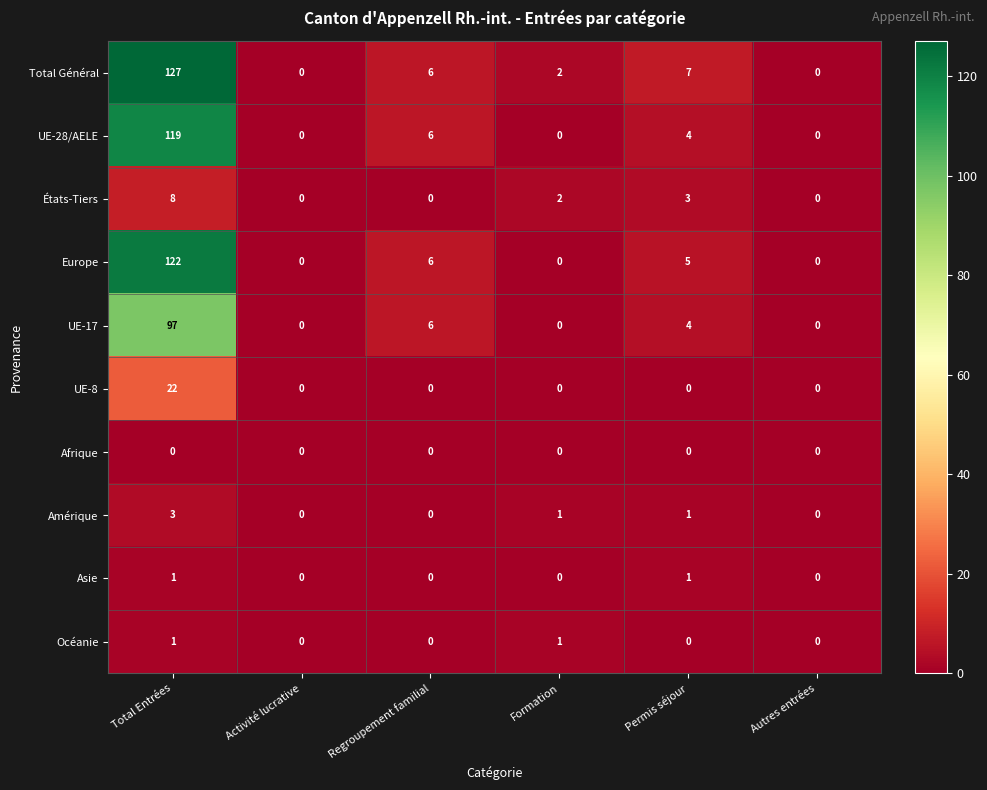

What is the highest value of the Total Général series?

127